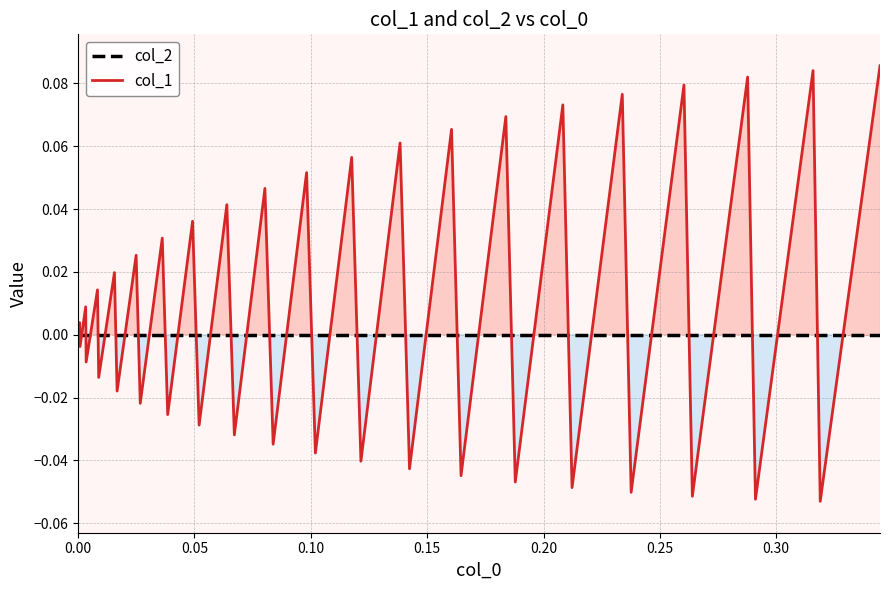

Which series has the largest total across all categories?

col_1